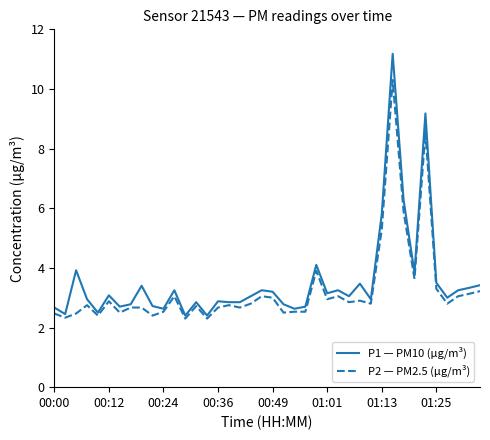

List the series in order of their peak value, highest first.

P1 — PM10 (µg/m³), P2 — PM2.5 (µg/m³)